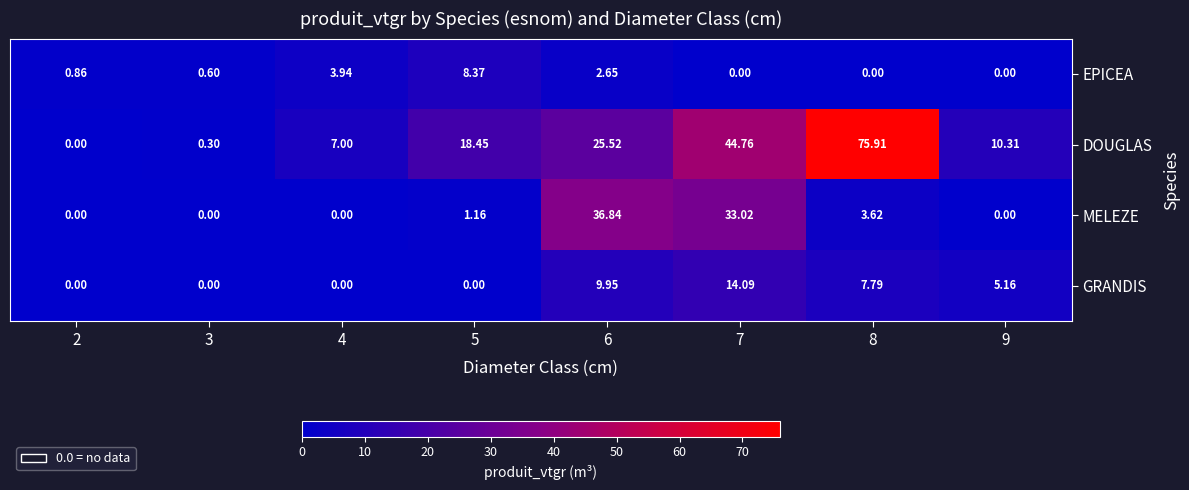

At how many categories does at least one series exceed 27?

3